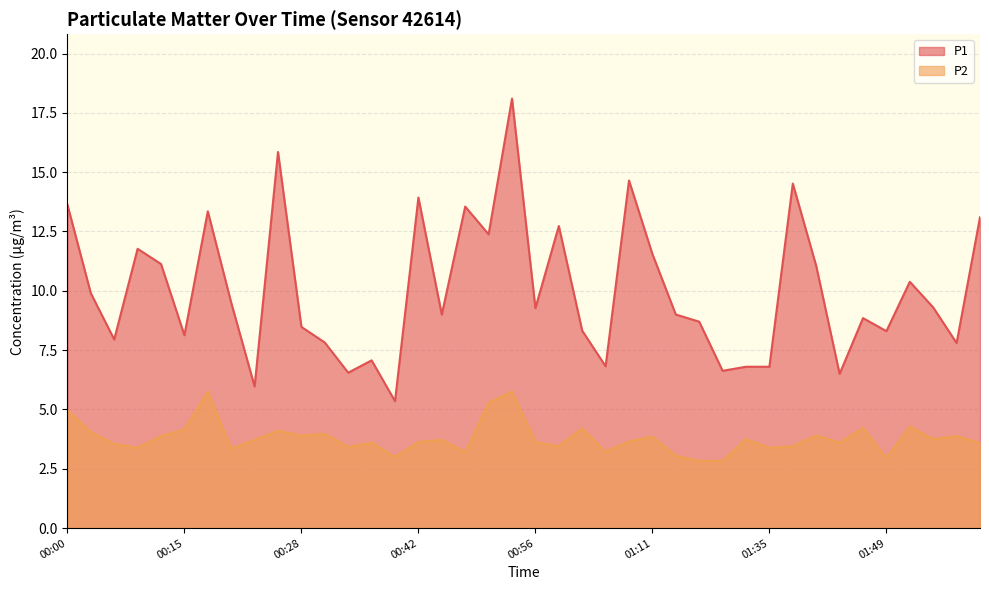

True or false: P2 and P1 cross at least once.

False